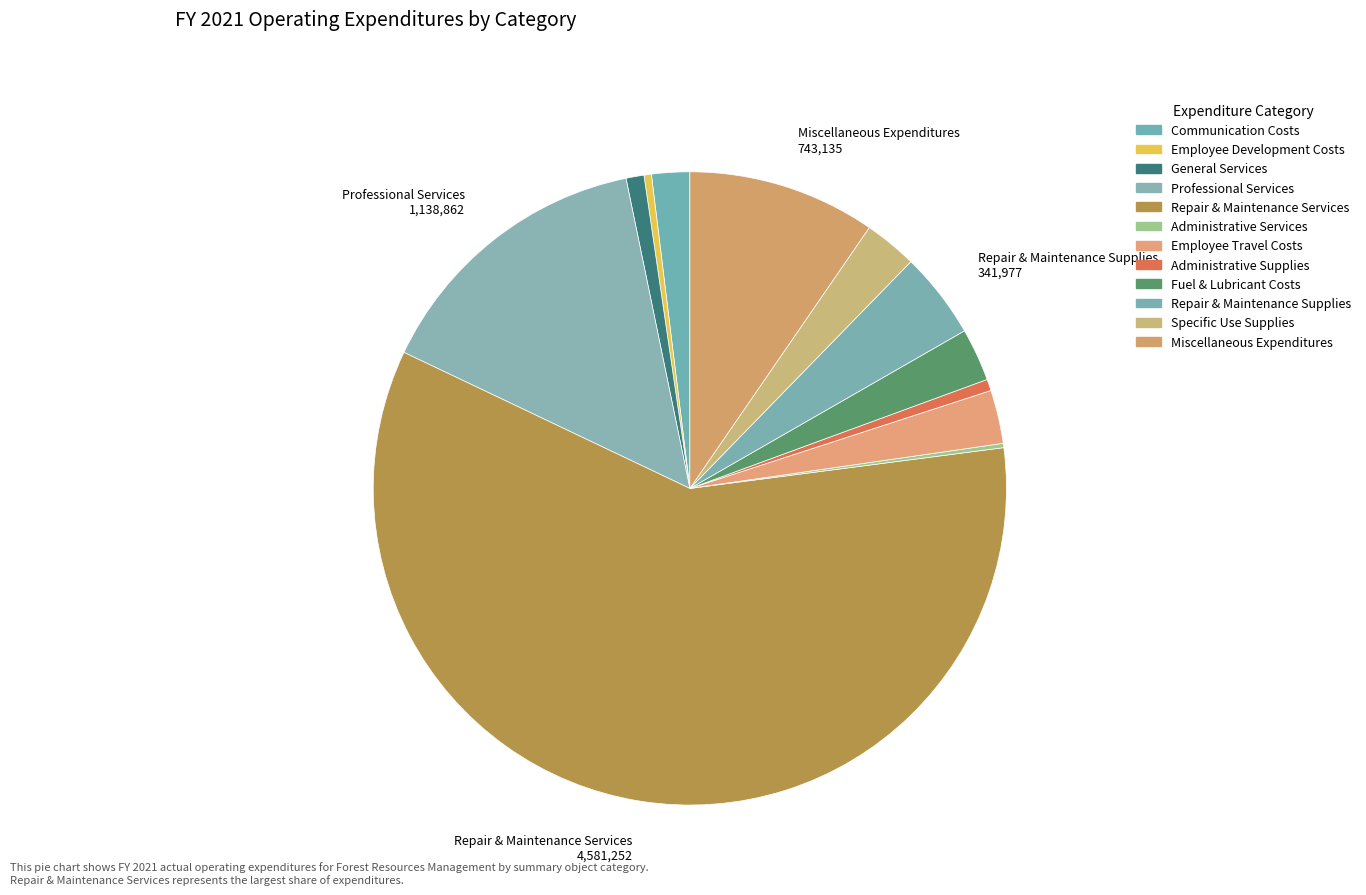

True or false: Employee Travel Costs accounts for 3% of the total.

True